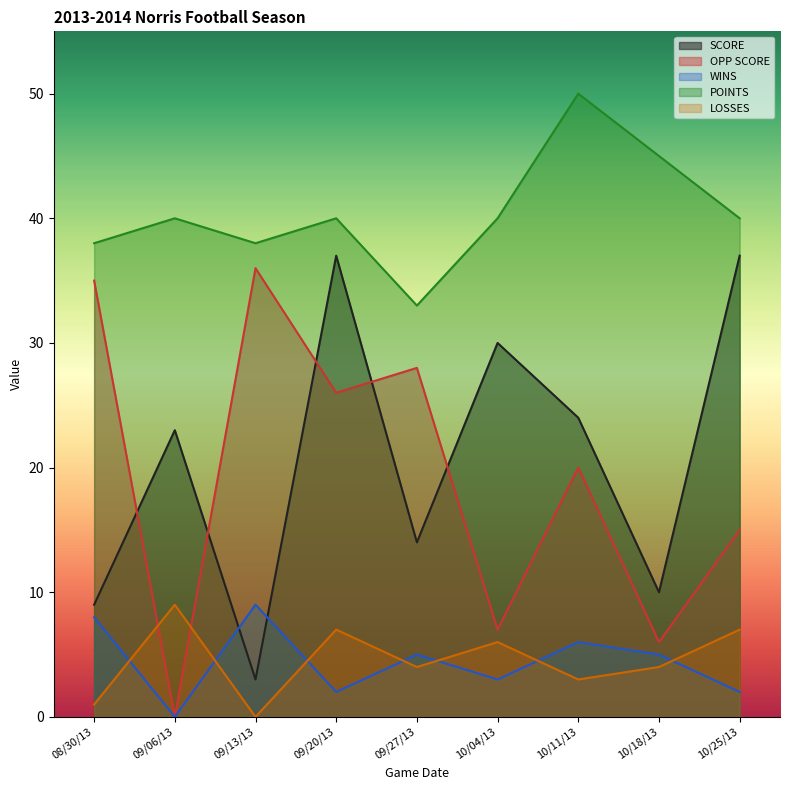

How many times do OPP SCORE and LOSSES cross each other?

2